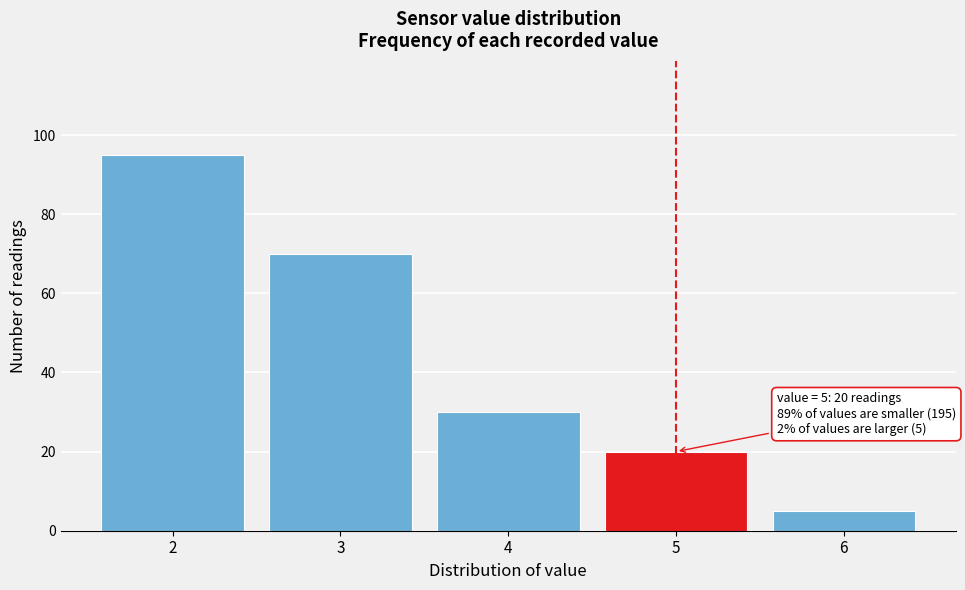

Reading left to right, what are all the values shown in this chart?

2=95	3=70	4=30	5=20	6=5